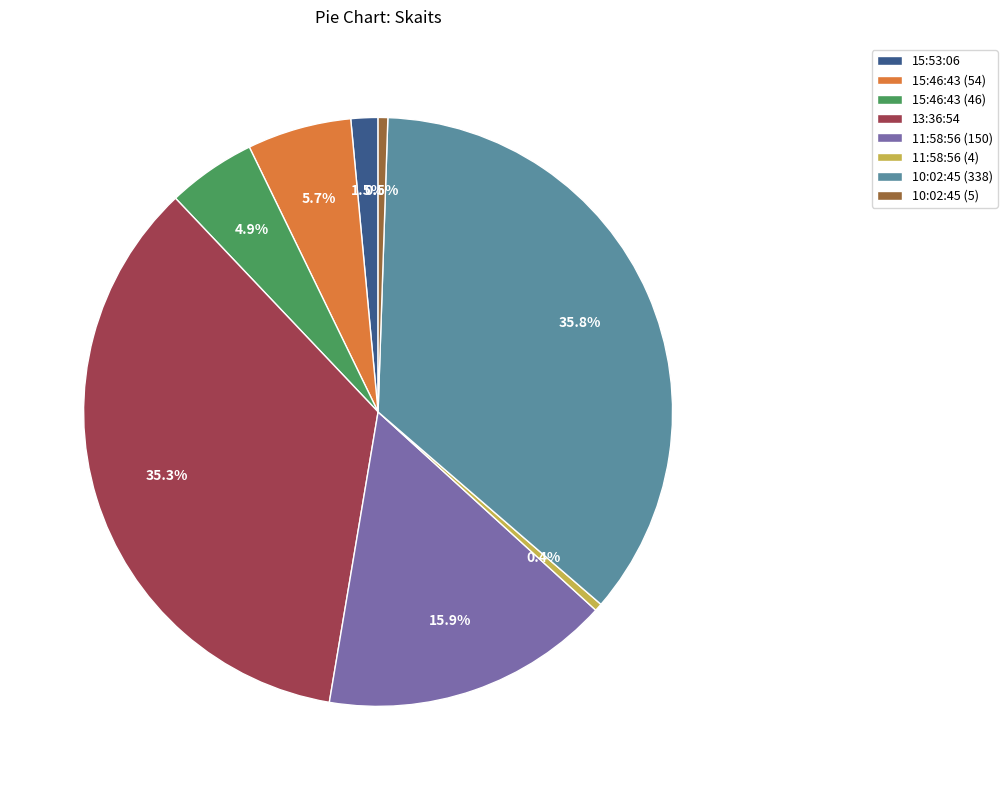

Which has a higher value, 11:58:56 (150) or 10:02:45 (5)?

11:58:56 (150)